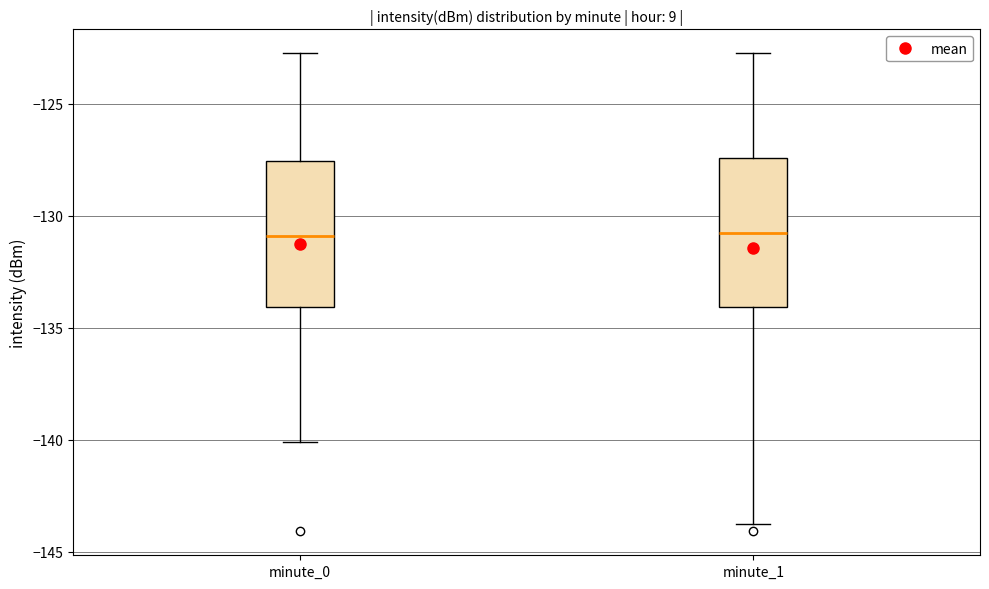

Reading left to right, read every box against the y-axis: the position of its median line, the range the box covers, and the ends of its whiskers. The values are not printed on the chart, so give them approximately, as read against the axis.

minute_0: median -131.0, box -134.0 to -127.5, whiskers -140.0 to -122.5
minute_1: median -131.0, box -134.0 to -127.5, whiskers -144.0 to -122.5